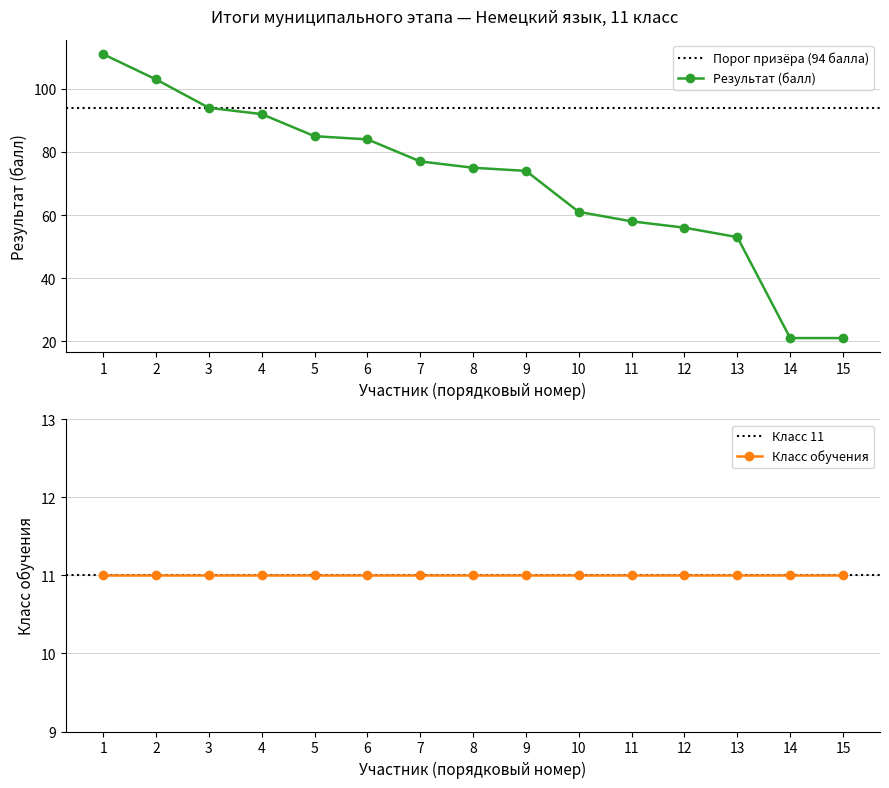

True or false: Результат (балл) has a value of 56 at 12.

True